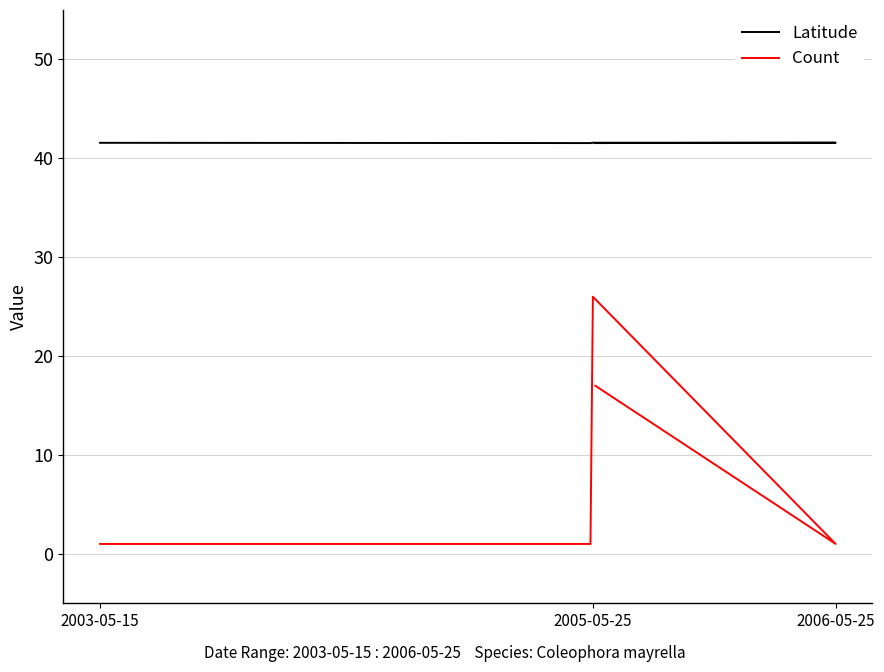

True or false: Latitude and Count intersect in this chart.

False